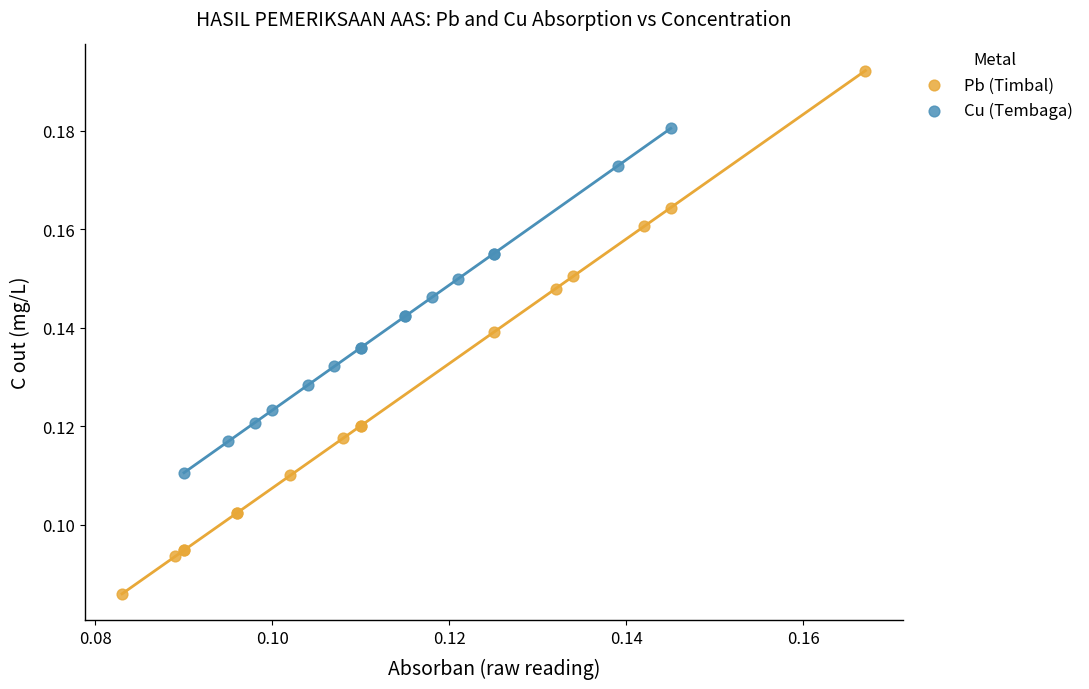

Which series has the largest Y range (max minus min)?

Pb (Timbal)